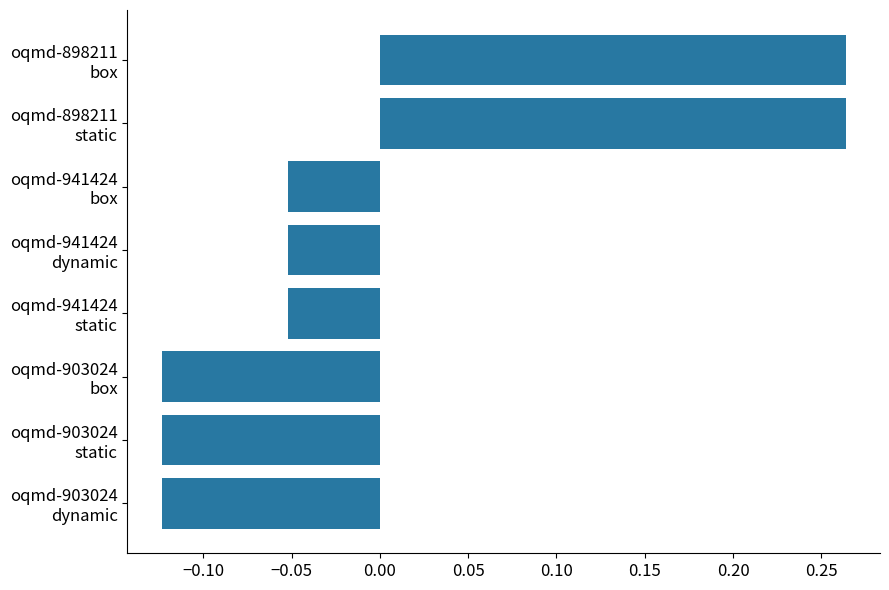

How many data points are less than 0?

6